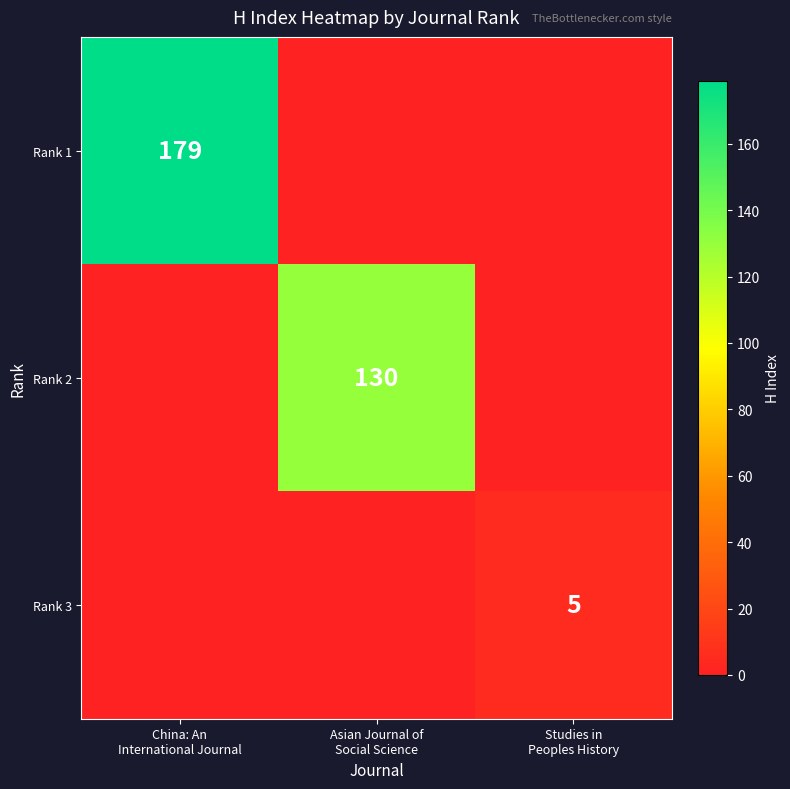

What is the total value across all series at China: An
International Journal?

179